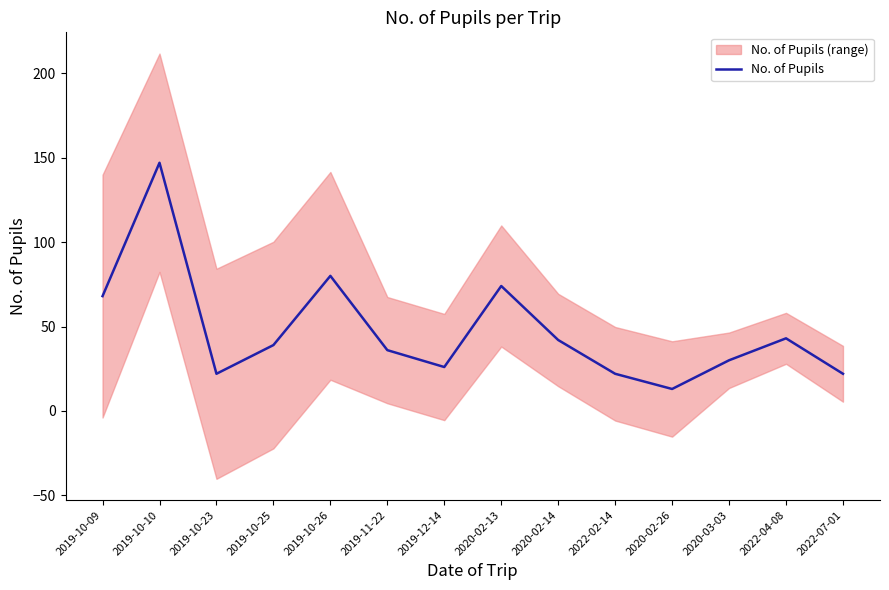

What is the ratio of the value at 2020-02-14 to the value at 2019-10-26?

0.5